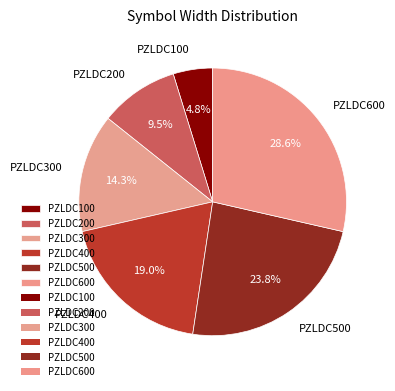

Does PZLDC100 represent more than half of the total?

No